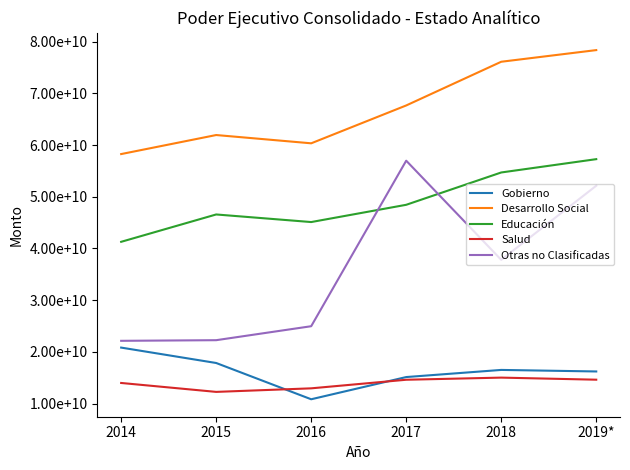

Does the chart display data point markers on the line(s)?

No